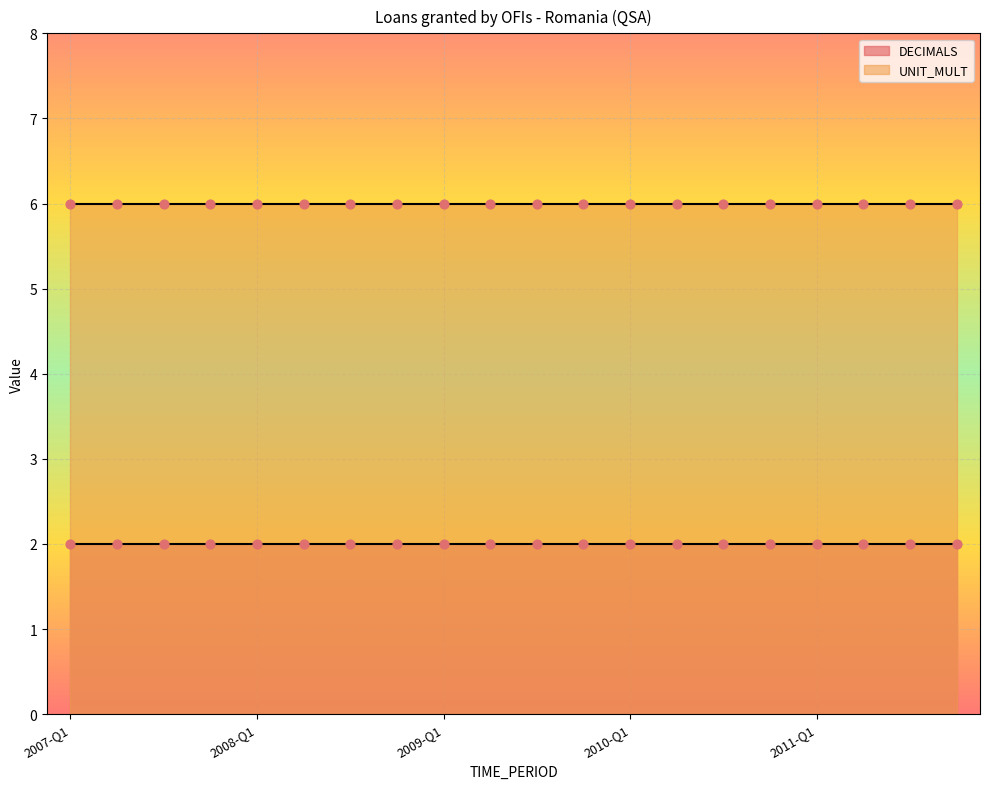

Which series has the largest total across all categories?

UNIT_MULT